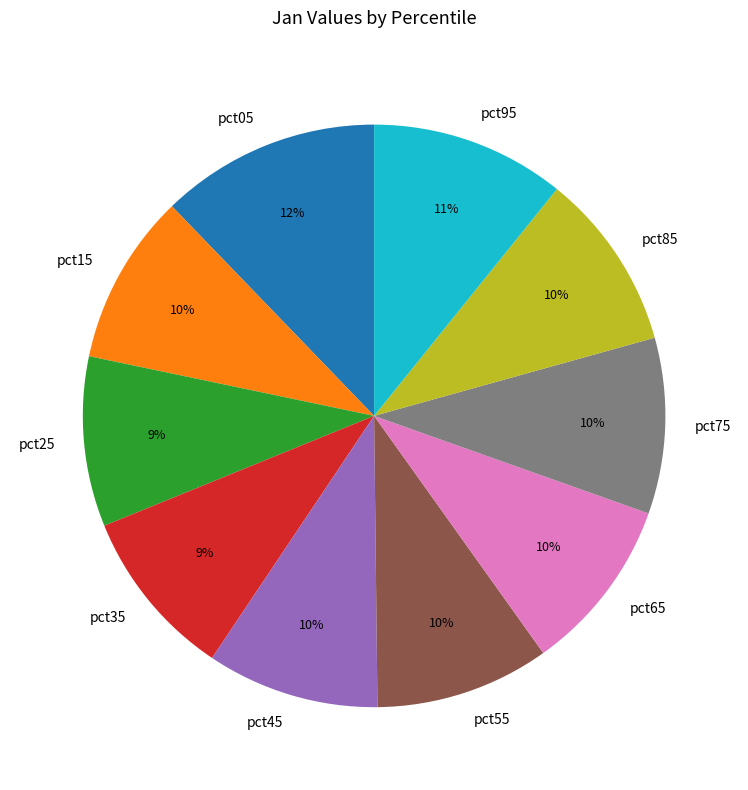

Does pct25 represent more than half of the total?

No